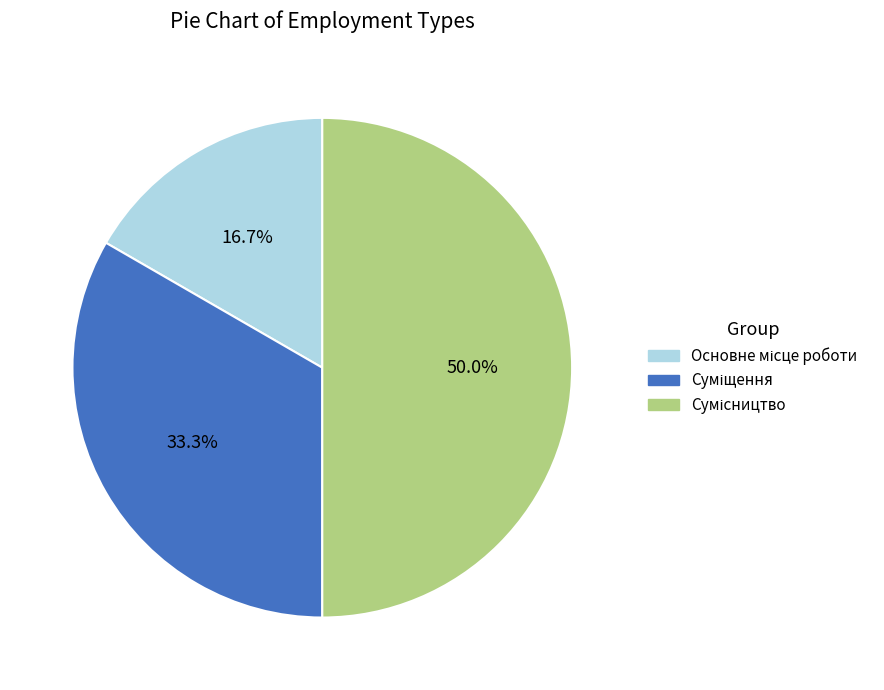

Count the number of slices in the pie.

3